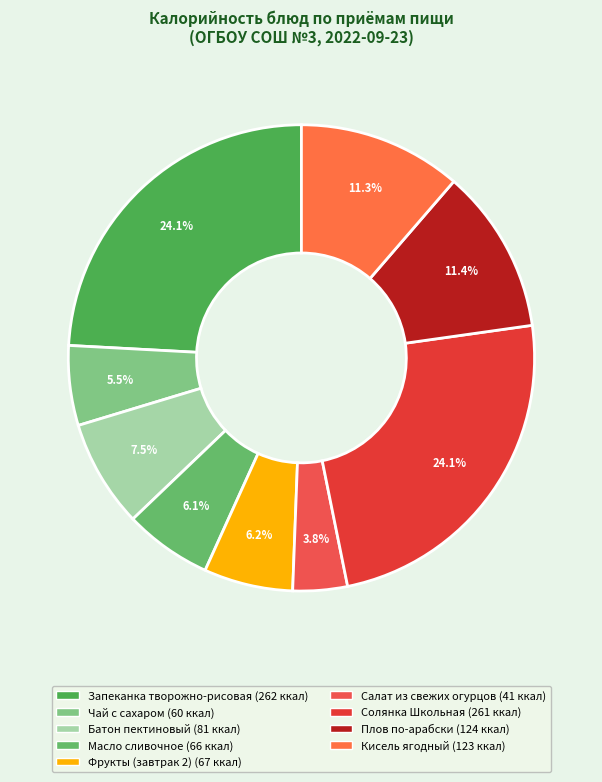

Count the number of slices in the pie.

9